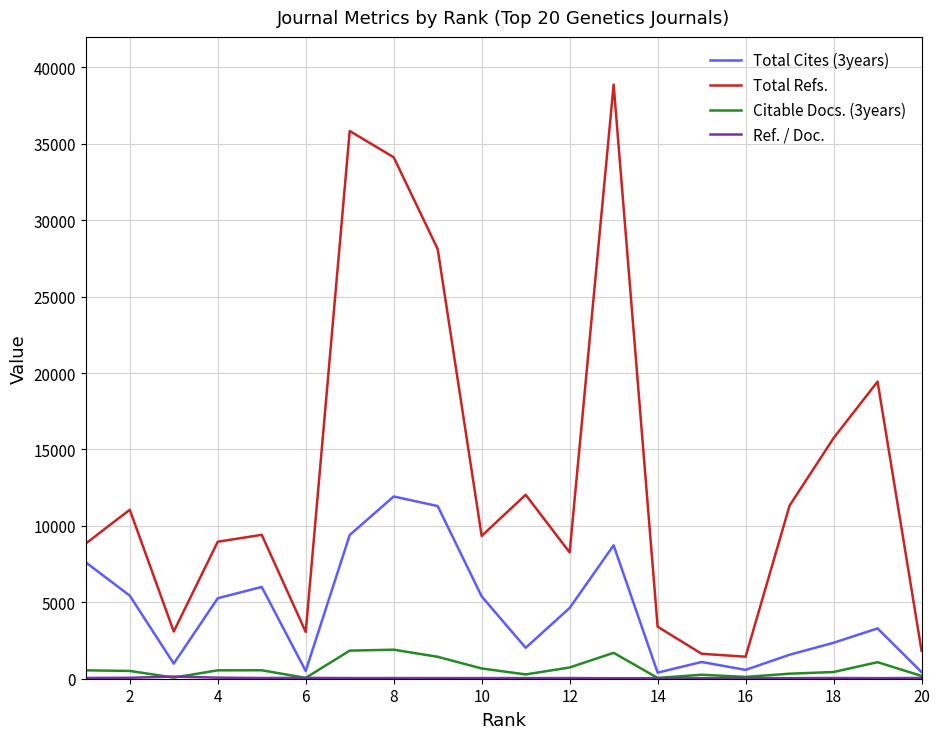

What is the highest value of the Total Cites (3years) series?

11925.0